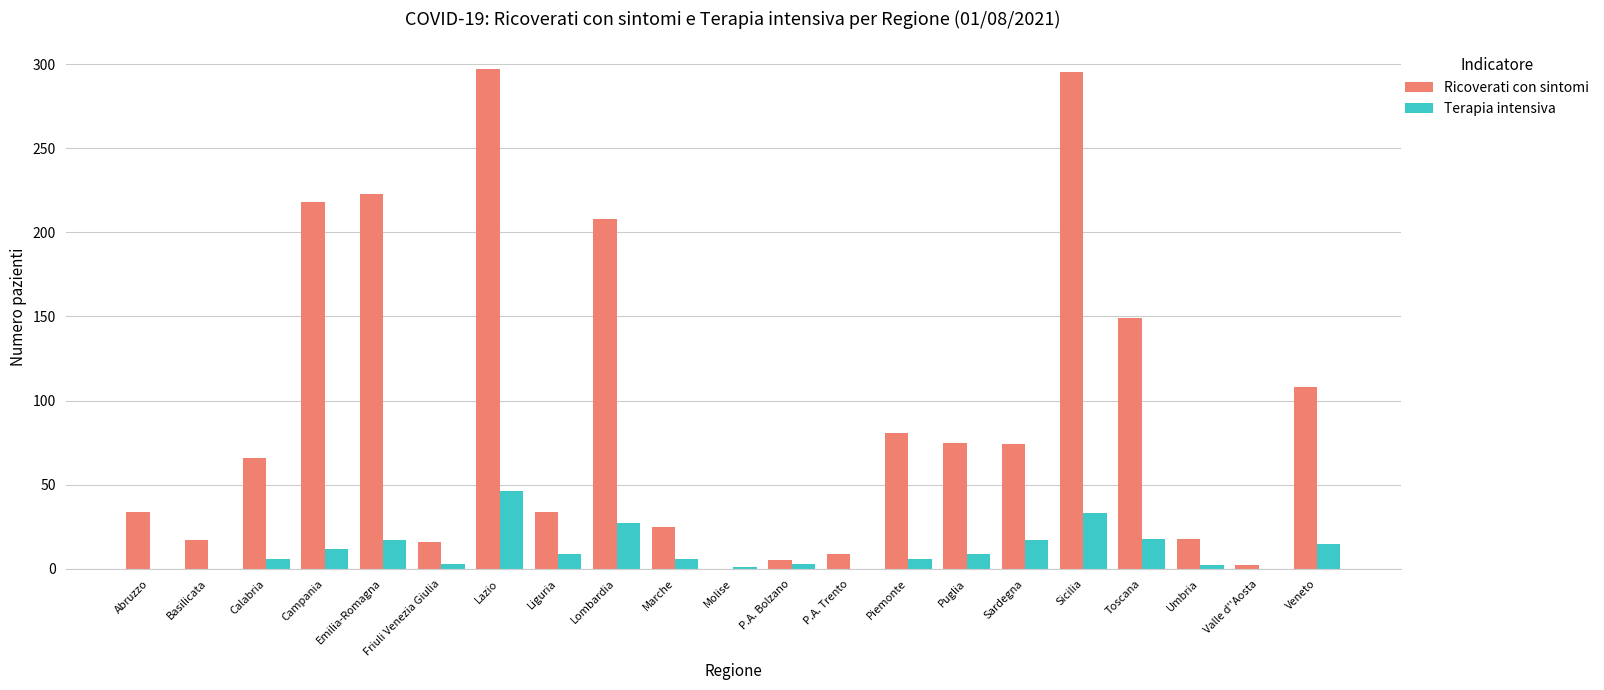

Which series has the largest total across all categories?

Ricoverati con sintomi